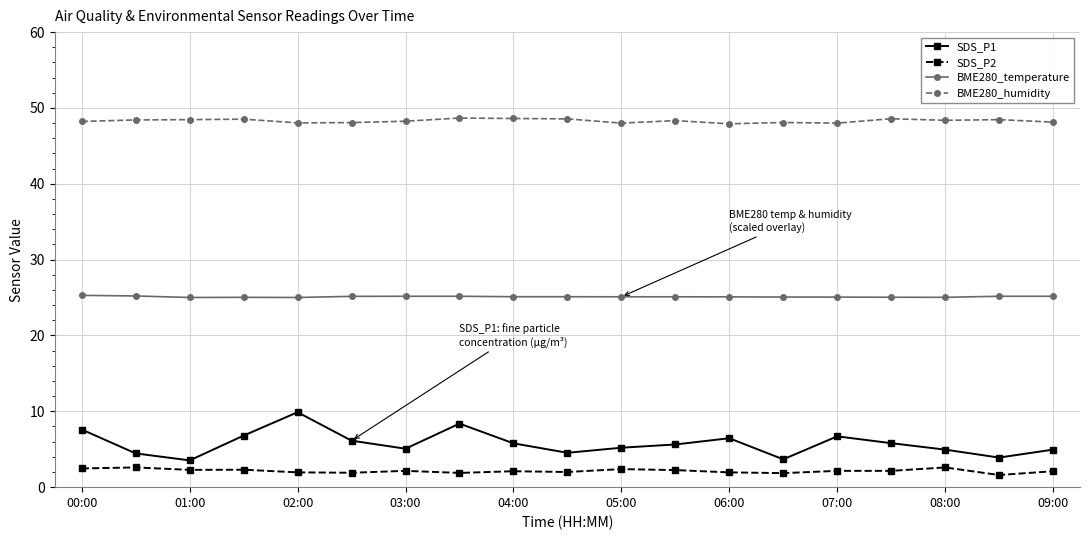

What is the value of the SDS_P2 point at the 1st from the left?

2.5